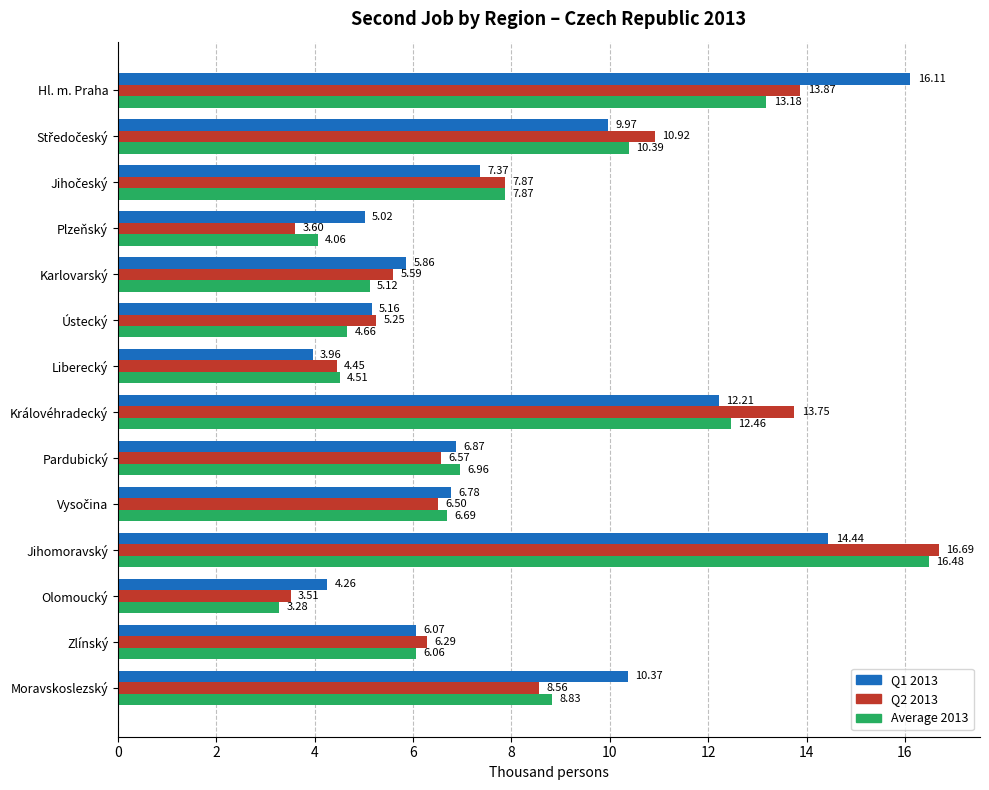

List the series in order of their overall mean, highest first.

Q1 2013, Q2 2013, Average 2013